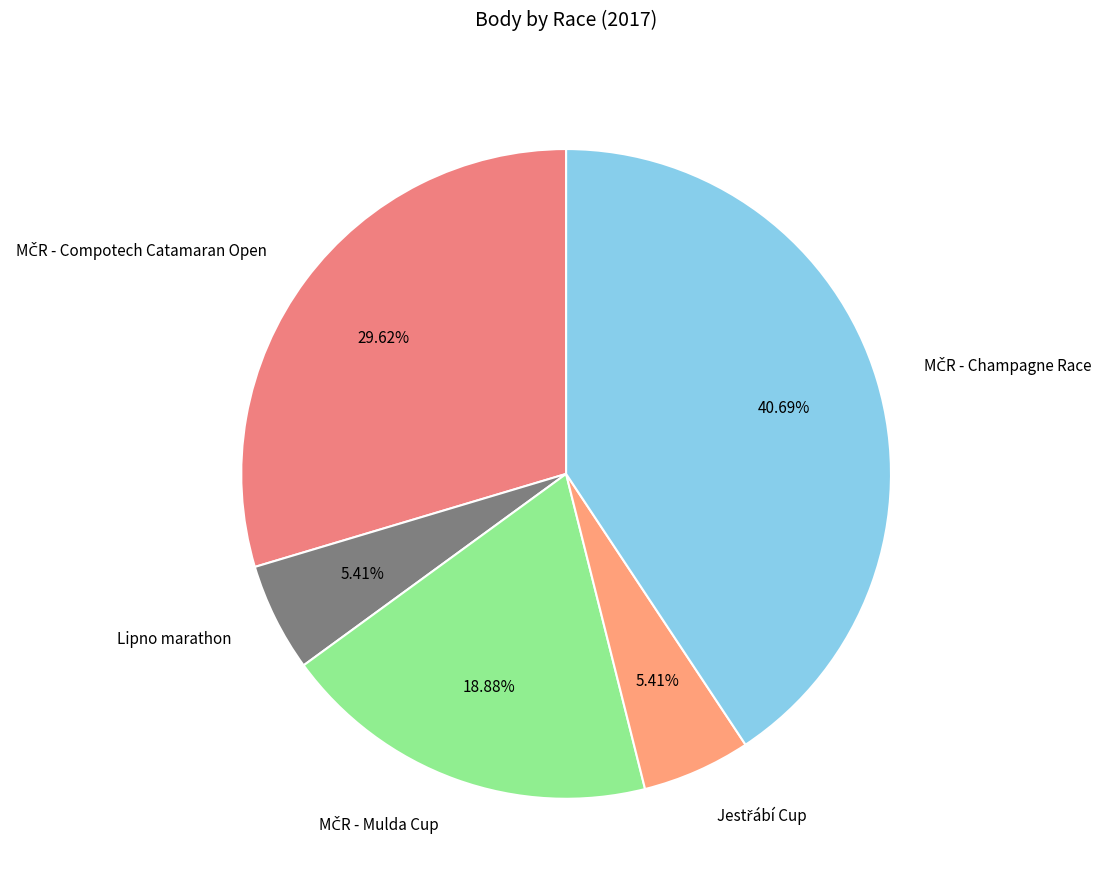

Does any single category account for the majority?

No